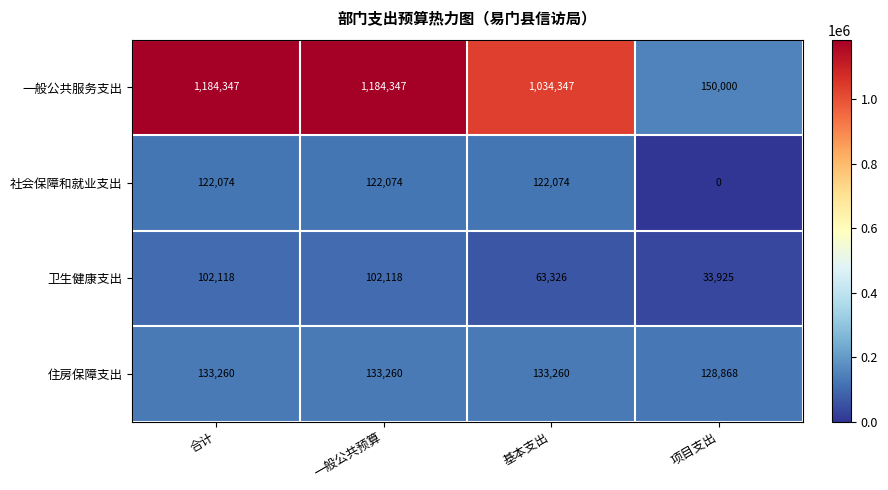

The value of 一般公共服务支出 at 一般公共预算 is 1184347. True or false?

True